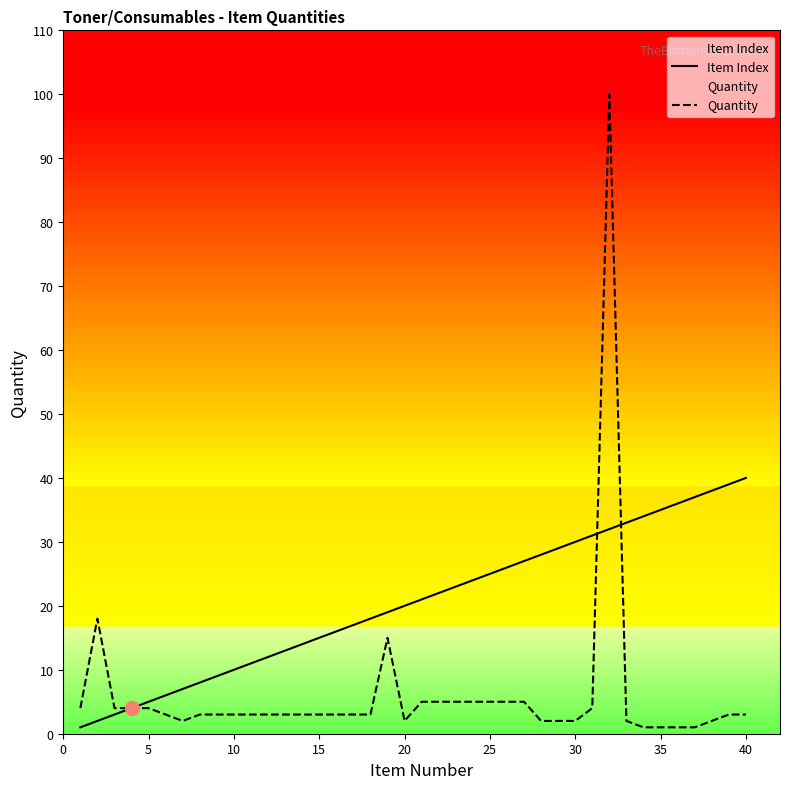

Rank the series by their maximum value, from highest to lowest.

Quantity, Item Index